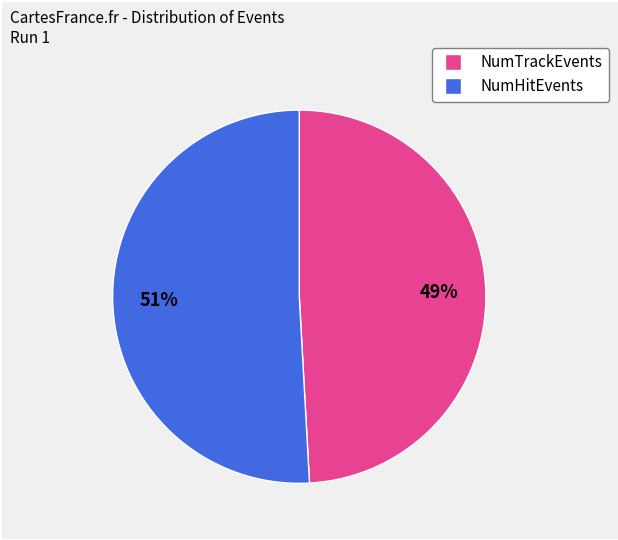

To the nearest percent, what portion does NumHitEvents represent?

51%